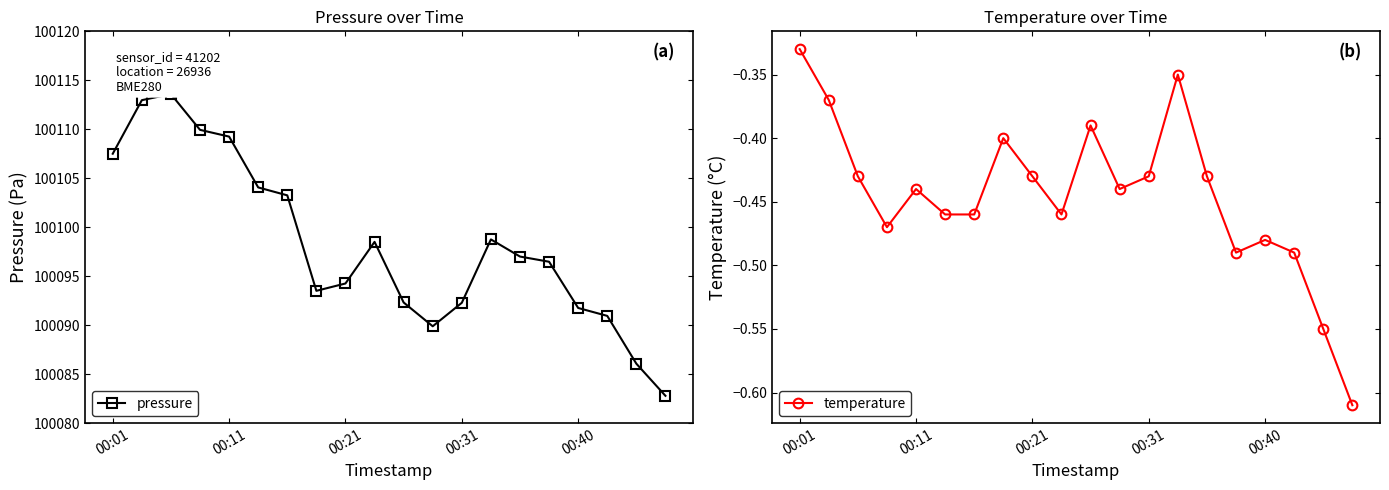

How many data points does each series have?

20